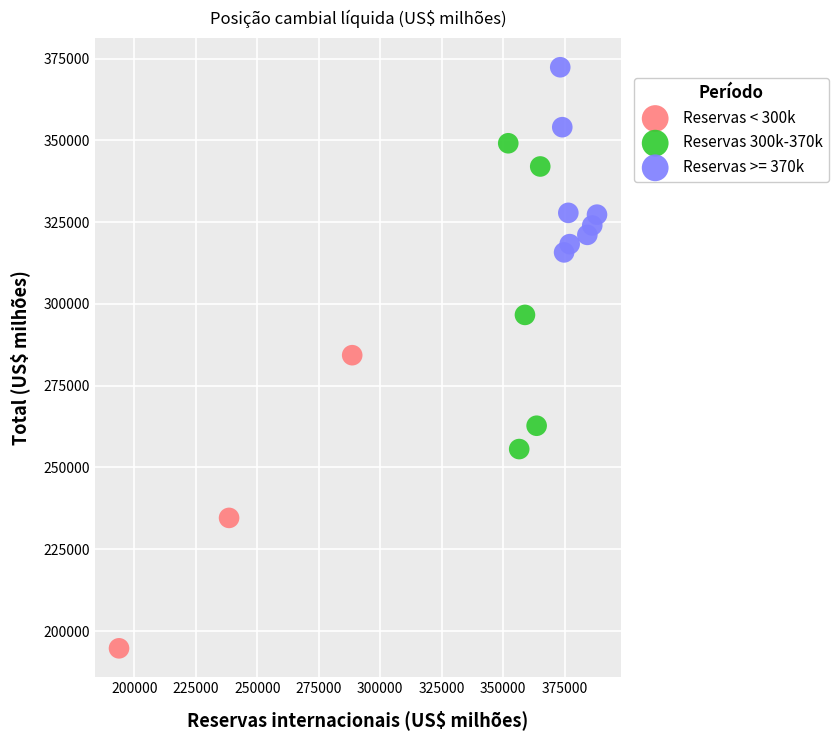

Which series reaches the minimum Y coordinate?

Reservas < 300k